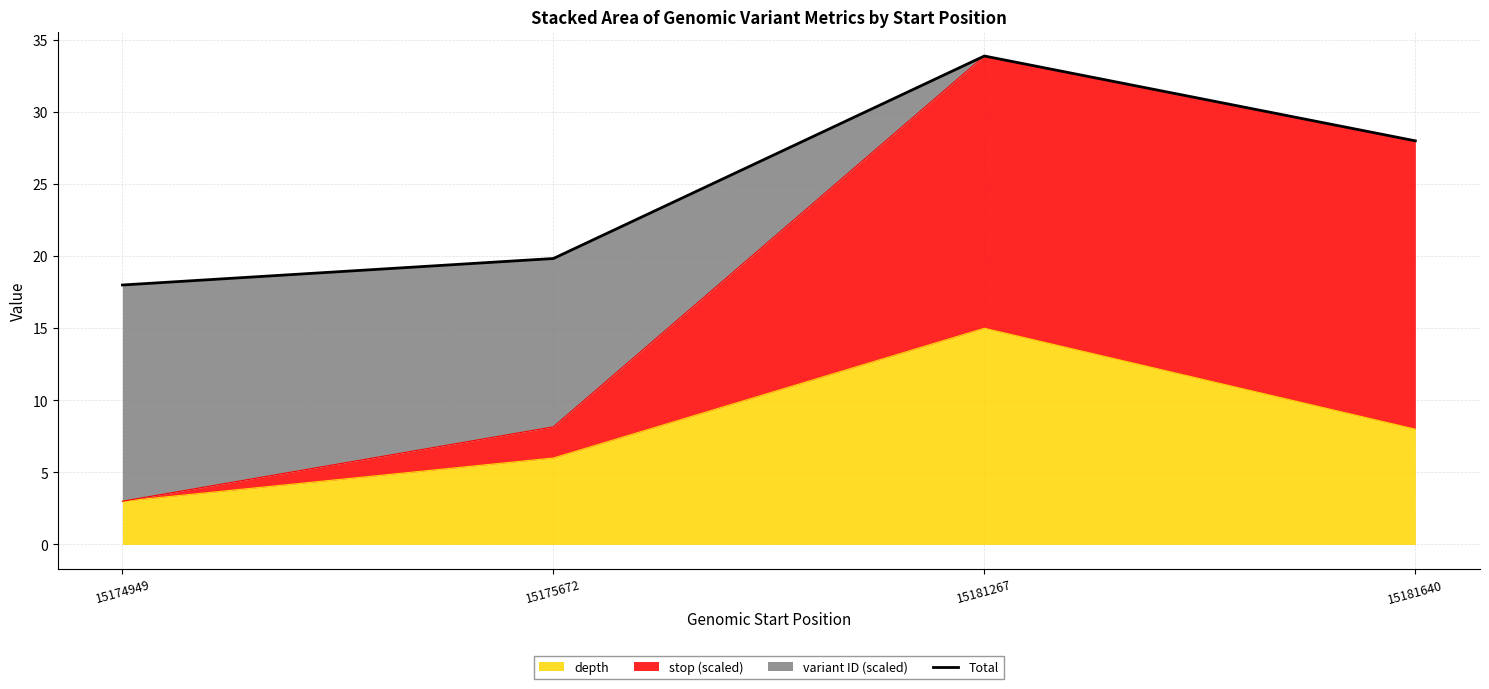

Does the chart have visible grid lines?

Yes